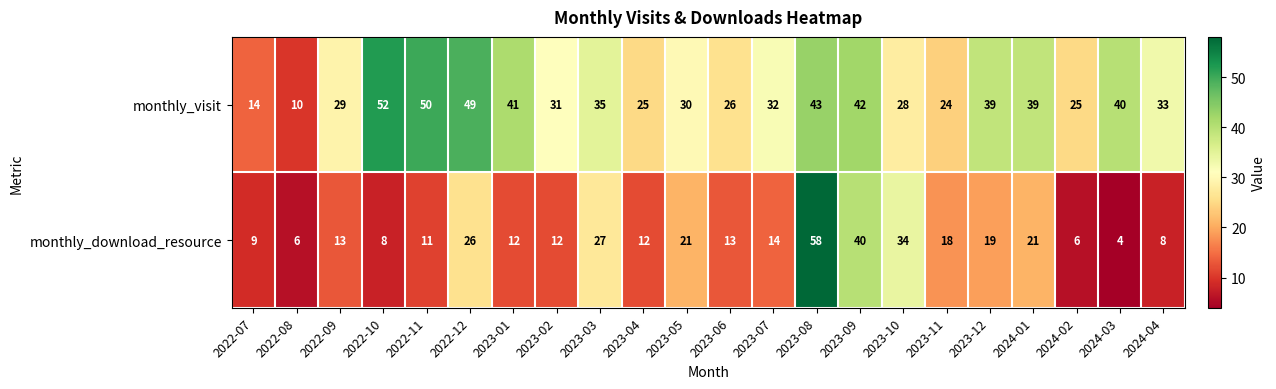

The monthly_download_resource series shows 2 at 2024-04. True or false?

False